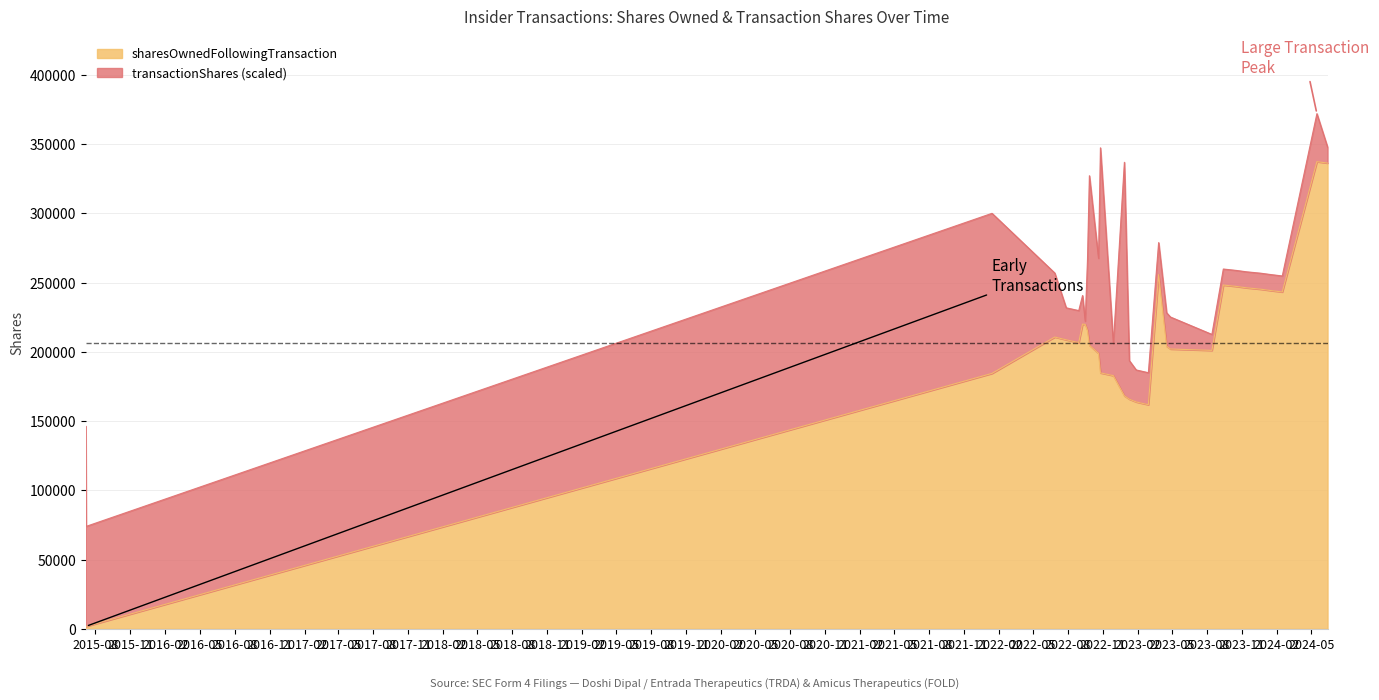

What is the difference between the maximum and minimum values?

335669